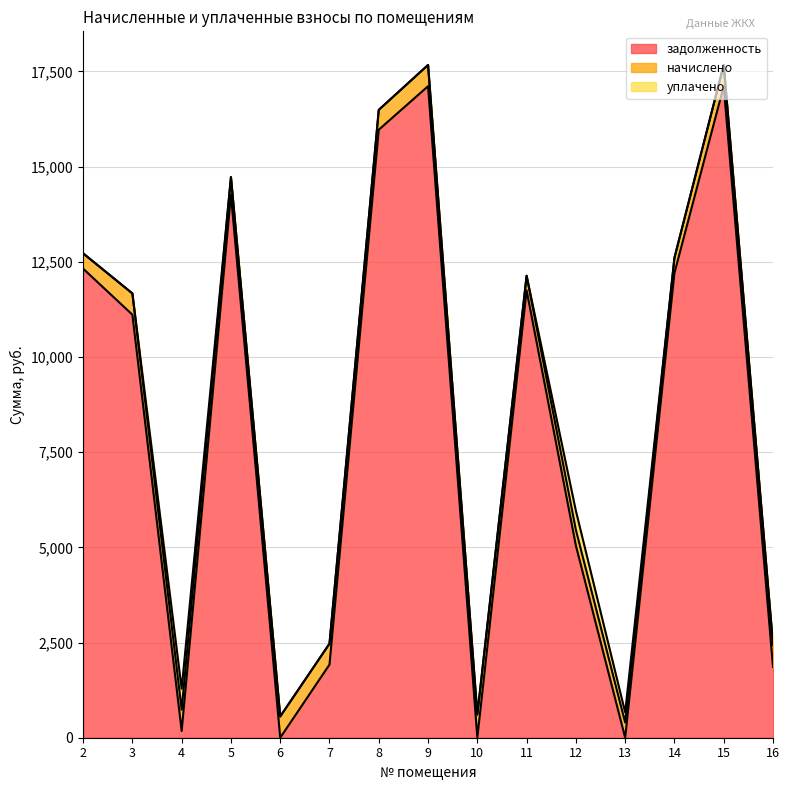

What is the difference between the уплачено values at 4 and 16?

549.6